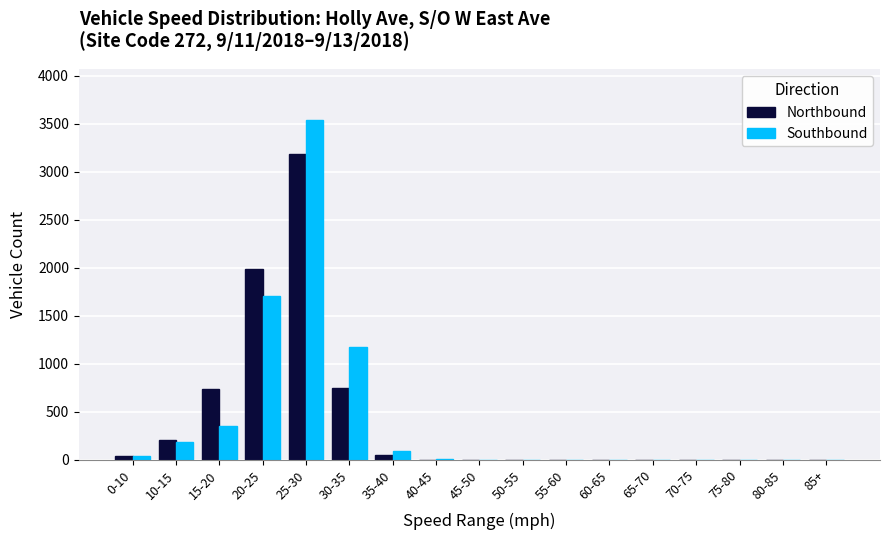

What is the maximum value for Southbound?

3540